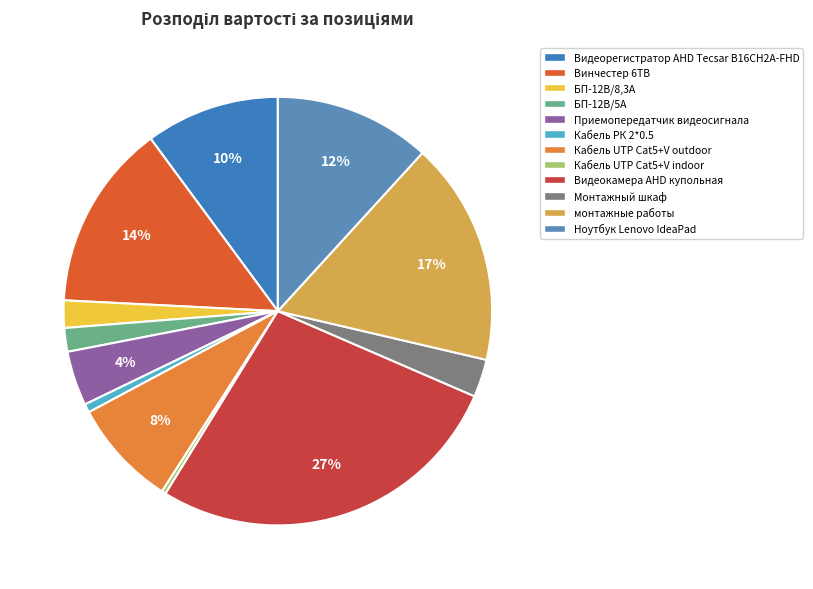

Is the sum of Видеорегистратор АНD Tecsar B16CH2A-FHD and Приемопередатчик видеосигнала greater than half?

No